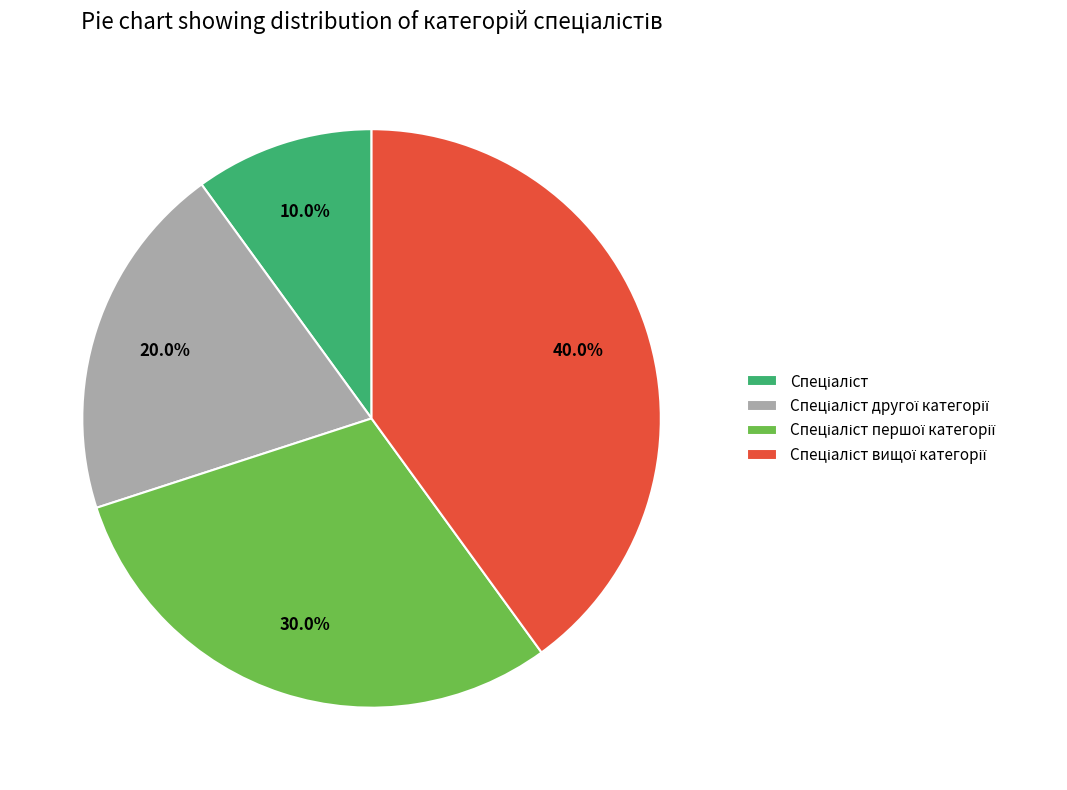

Does any single category account for the majority?

No